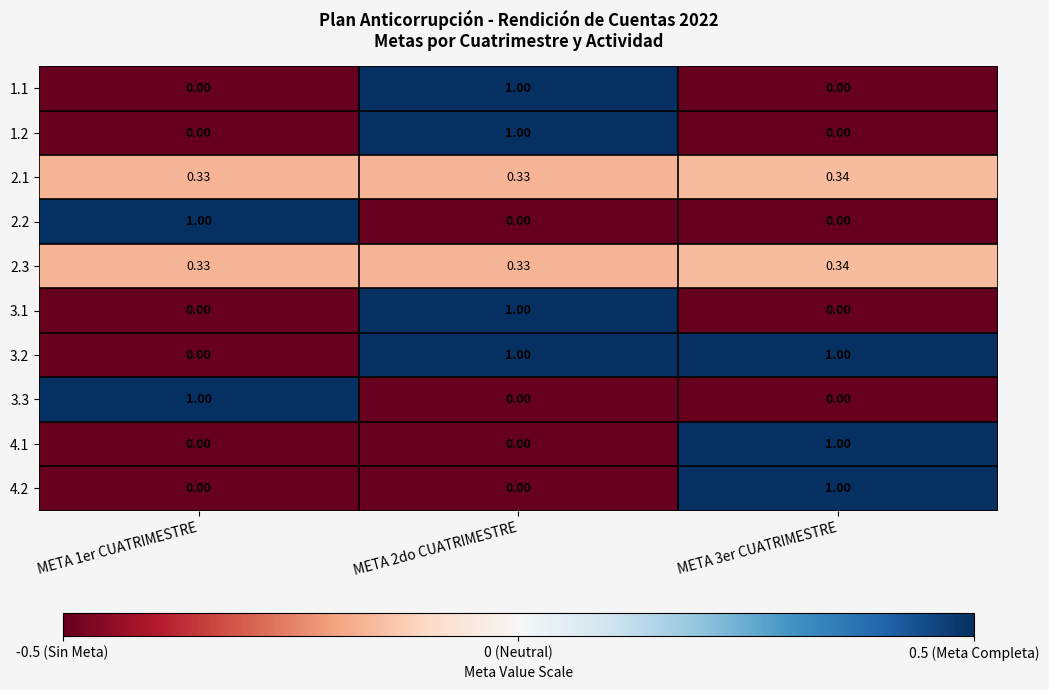

Is the value of 2.3 at META 3er CUATRIMESTRE greater than the value of 1.1 at META 3er CUATRIMESTRE?

Yes